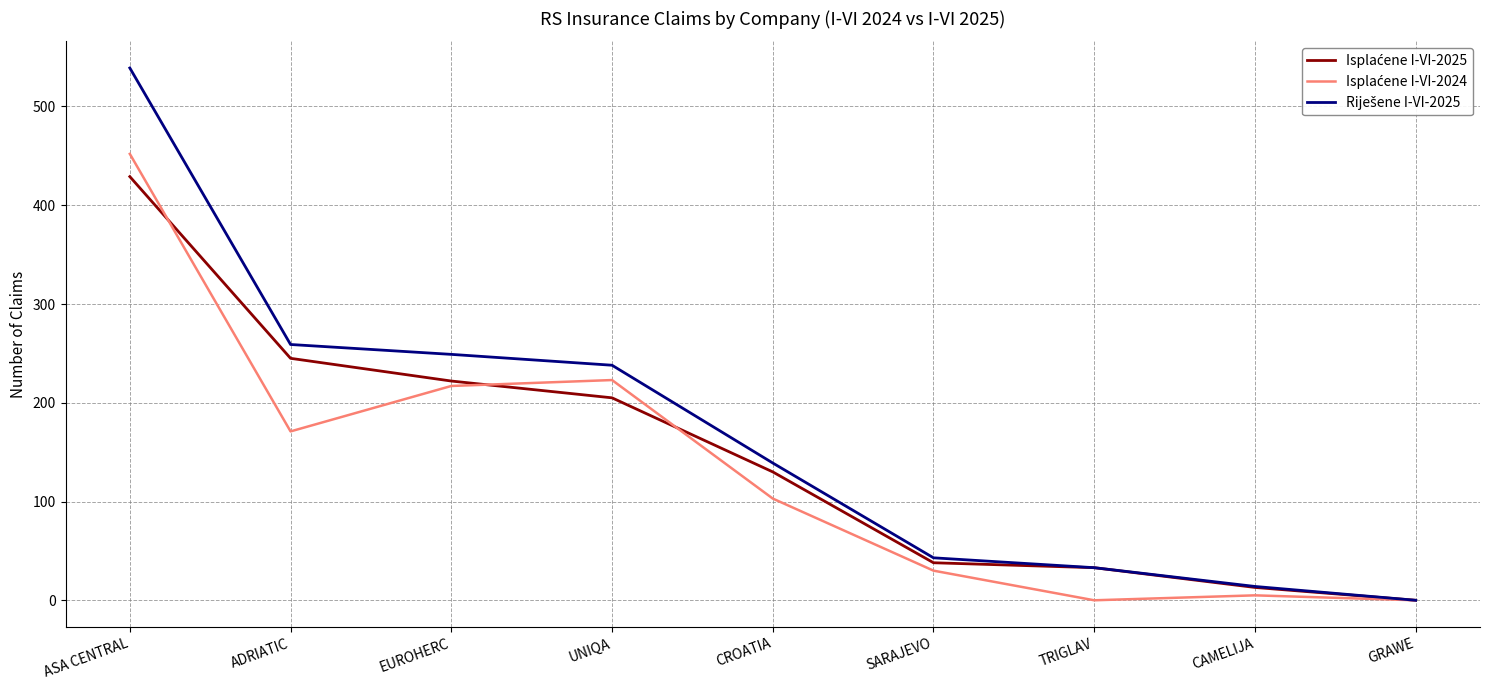

What is the difference between the highest and lowest values at ADRIATIC?

88